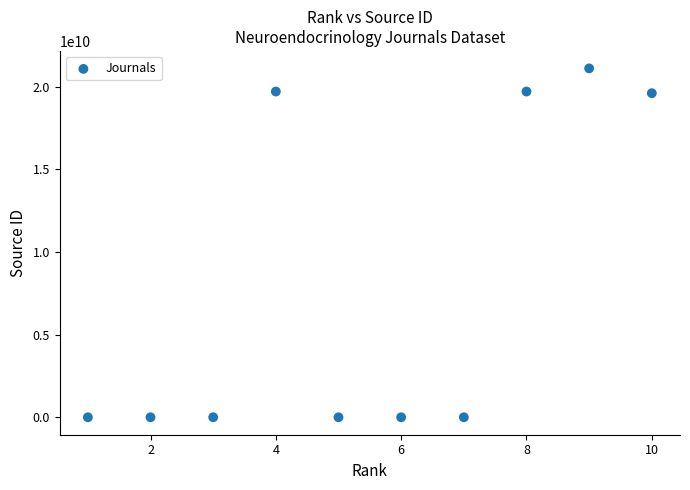

What is the average X value?

6